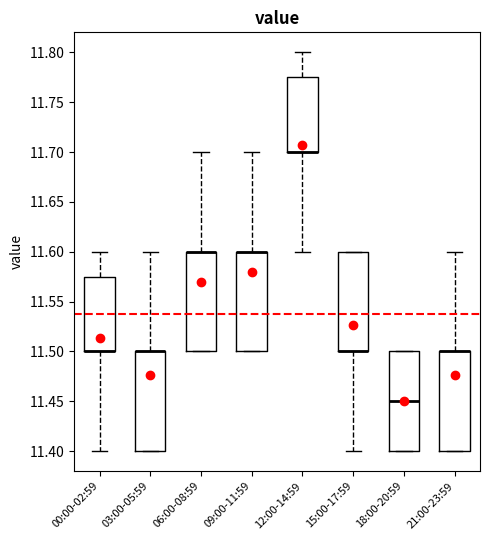

Reading left to right, transcribe this box plot: for each box, give where its median line is, the range the box spans, and where its two whiskers end, as read against the y-axis. The values are not printed on the chart, so give them approximately, as read against the axis.

00:00-02:59: median 11.500 (drawn on the box's lower edge), box 11.500 to 11.575, whiskers 11.400 to 11.600
03:00-05:59: median 11.500 (drawn on the box's upper edge), box 11.400 to 11.500, whiskers 11.400 to 11.600
06:00-08:59: median 11.600 (drawn on the box's upper edge), box 11.500 to 11.600, whiskers 11.500 to 11.700
09:00-11:59: median 11.600 (drawn on the box's upper edge), box 11.500 to 11.600, whiskers 11.500 to 11.700
12:00-14:59: median 11.700 (drawn on the box's lower edge), box 11.700 to 11.775, whiskers 11.600 to 11.800
15:00-17:59: median 11.500 (drawn on the box's lower edge), box 11.500 to 11.600, whiskers 11.400 to 11.600
18:00-20:59: median 11.450, box 11.400 to 11.500, whiskers 11.400 to 11.500
21:00-23:59: median 11.500 (drawn on the box's upper edge), box 11.400 to 11.500, whiskers 11.400 to 11.600